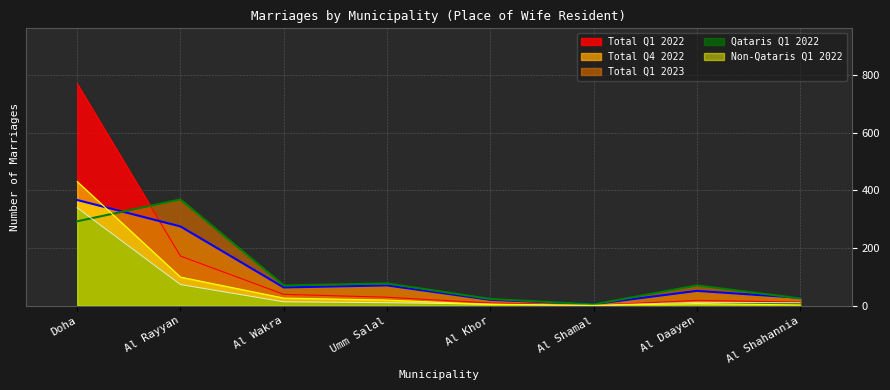

What is the label of the 1st point from the left?

Doha